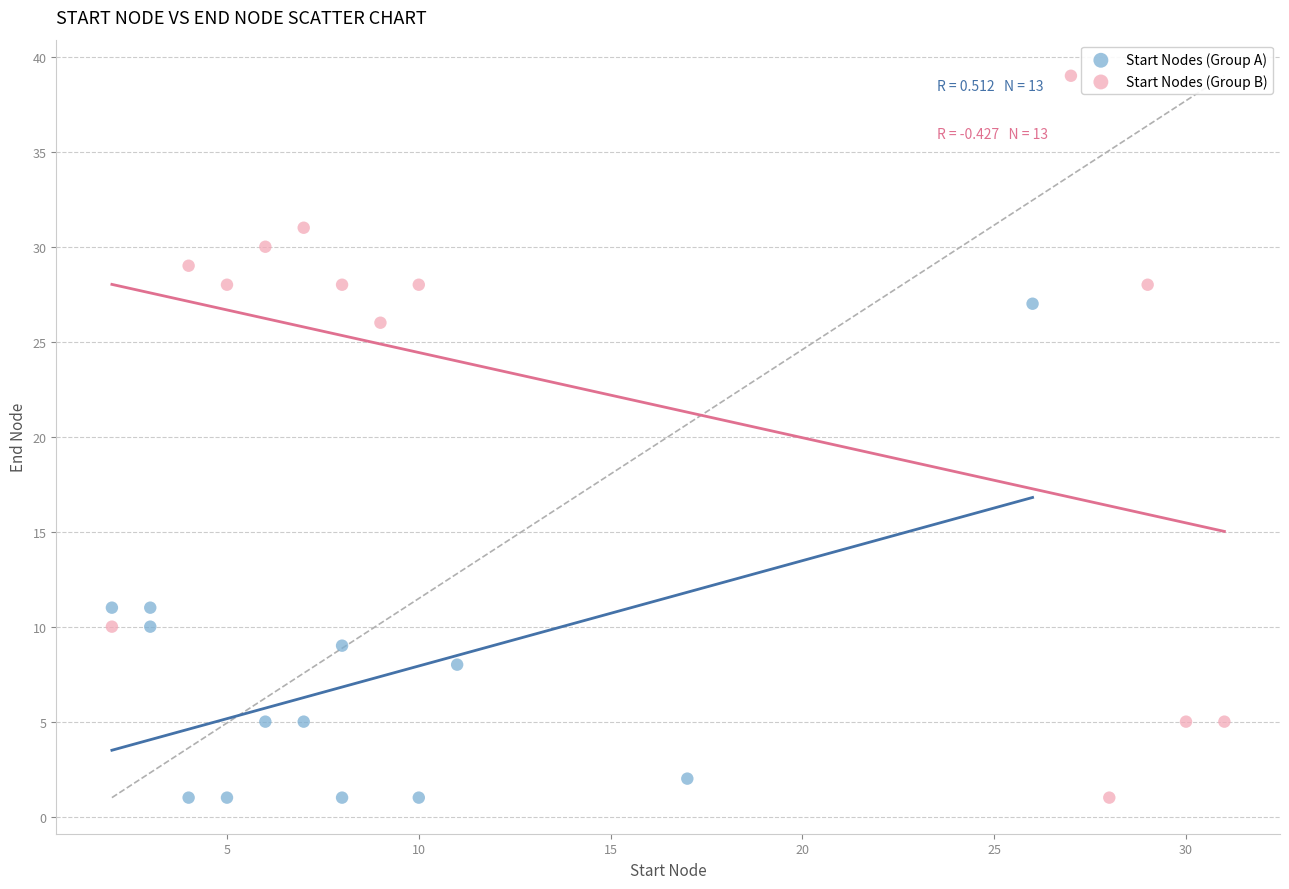

Which series has the widest spread of Y values?

Start Nodes (Group B)